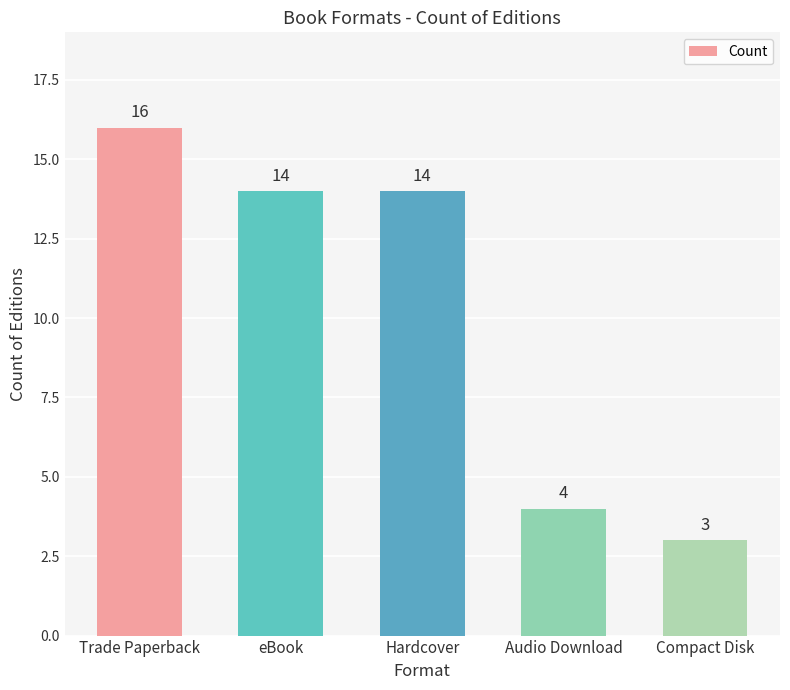

Are the bars horizontal?

No